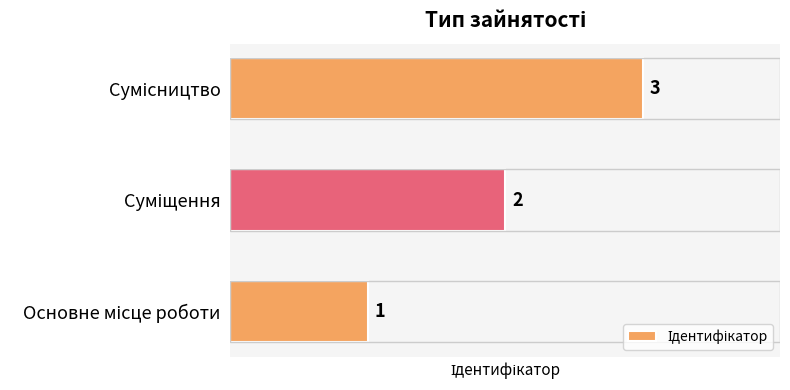

What is the maximum value shown in the chart?

3